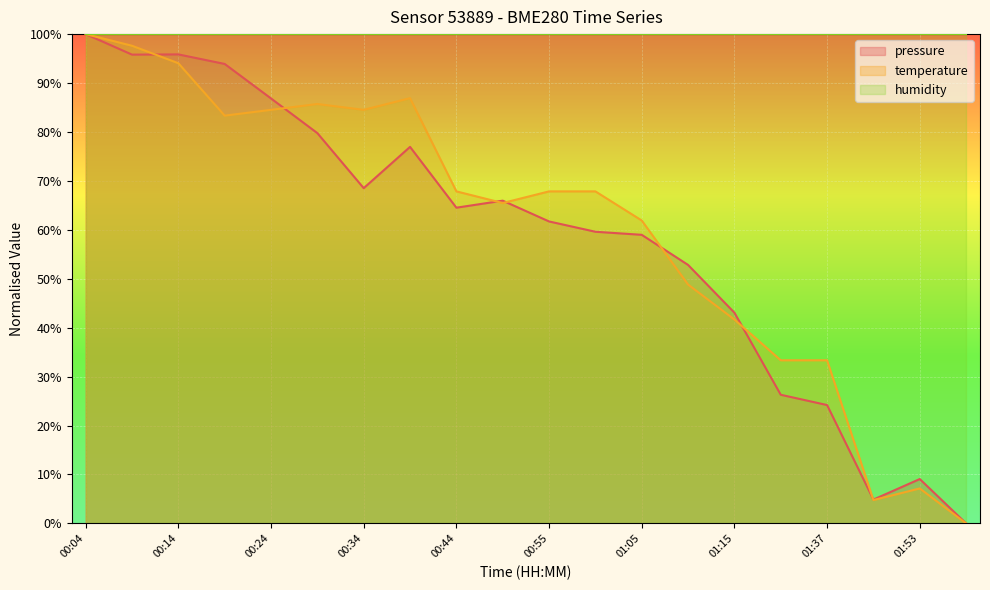

Does the chart display data point markers on the line(s)?

No